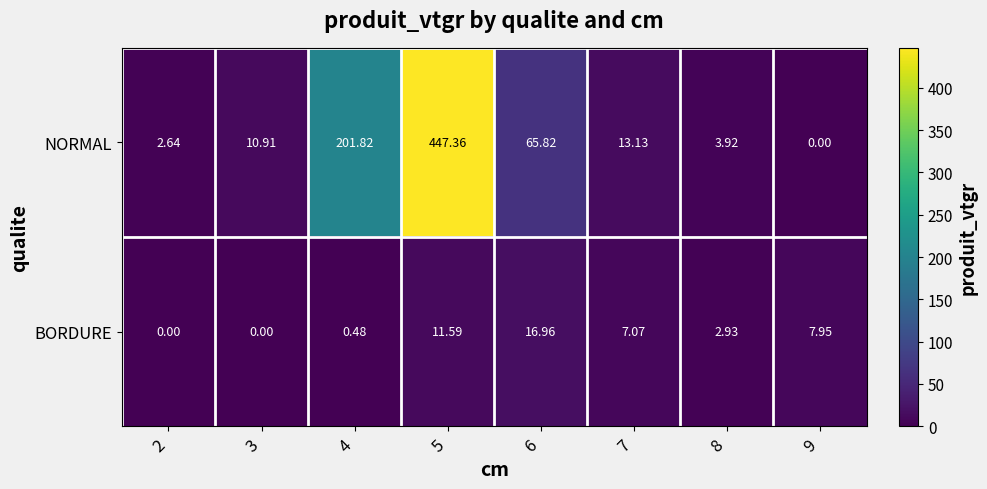

Which series has the largest total across all categories?

NORMAL